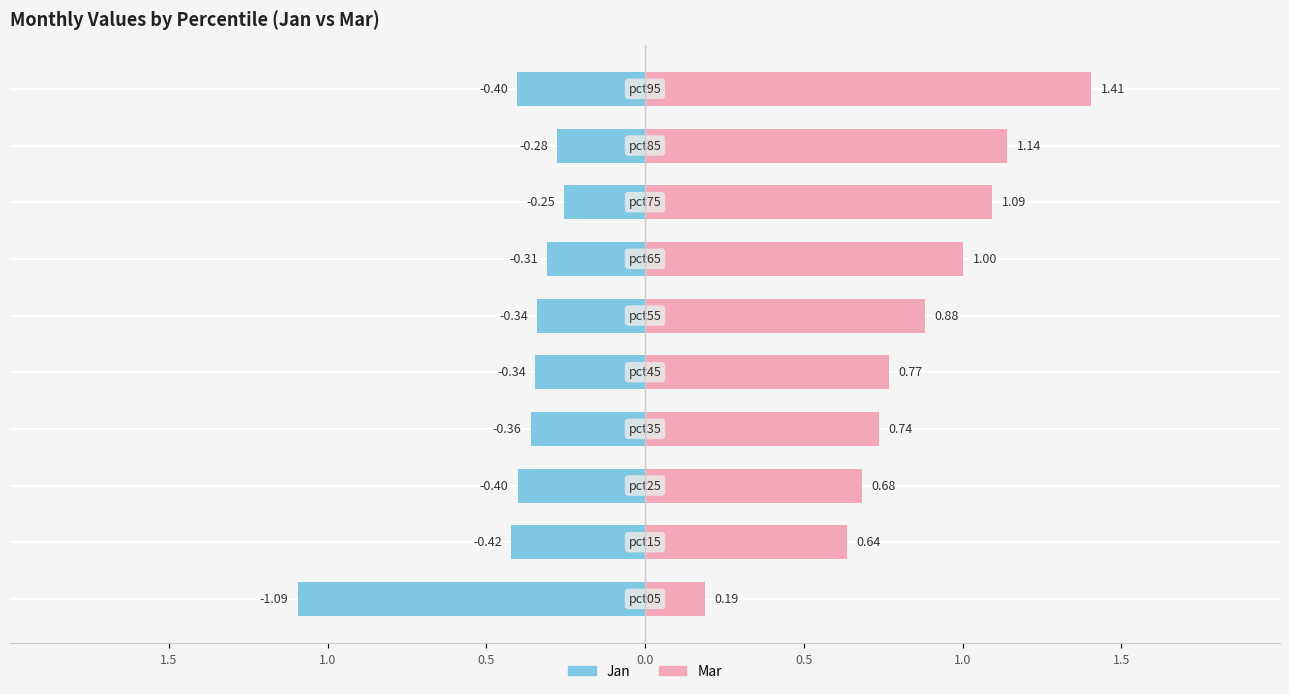

Reading left to right, list all the values displayed in this chart.

Jan: -1.1	-0.4	-0.4	-0.4	-0.3	-0.3	-0.3	-0.3	-0.3	-0.4
Mar: 0.2	0.6	0.7	0.7	0.8	0.9	1.0	1.1	1.1	1.4